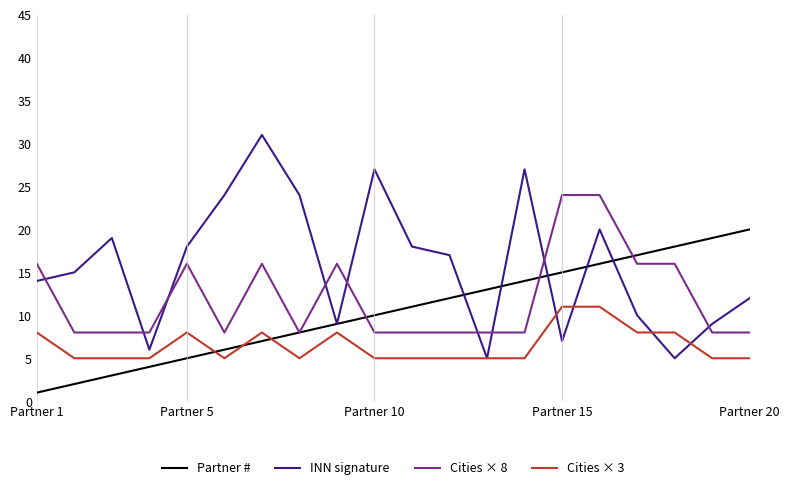

Which series ends up on top after the final intersection of INN signature and Partner #?

Partner #